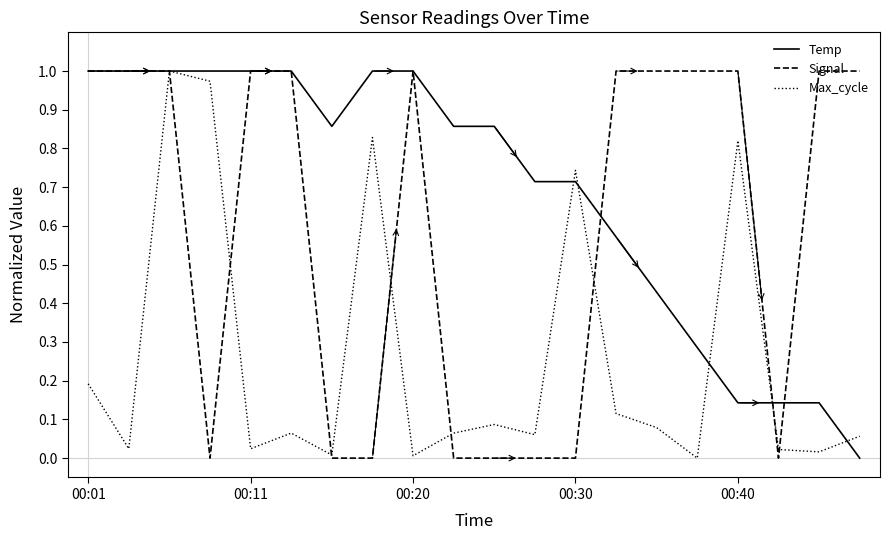

Which series has the largest total across all categories?

Temp